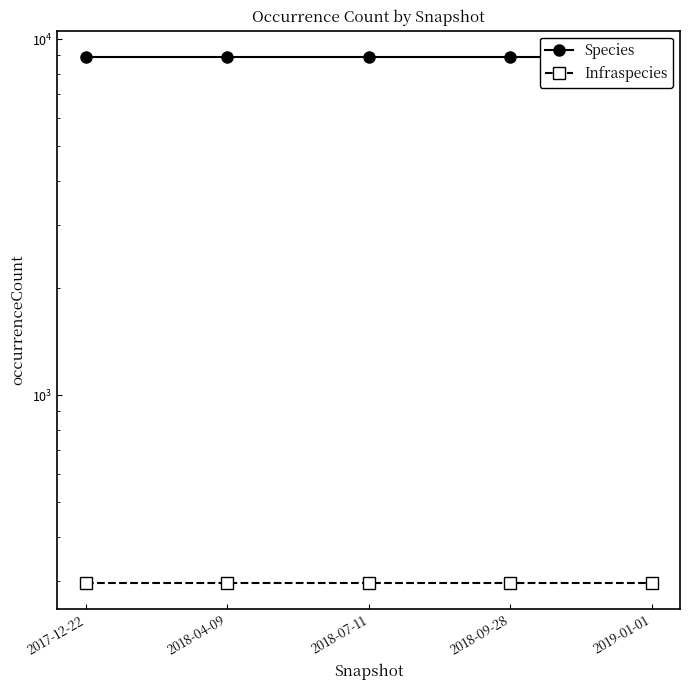

Which series has the widest spread of values?

Species